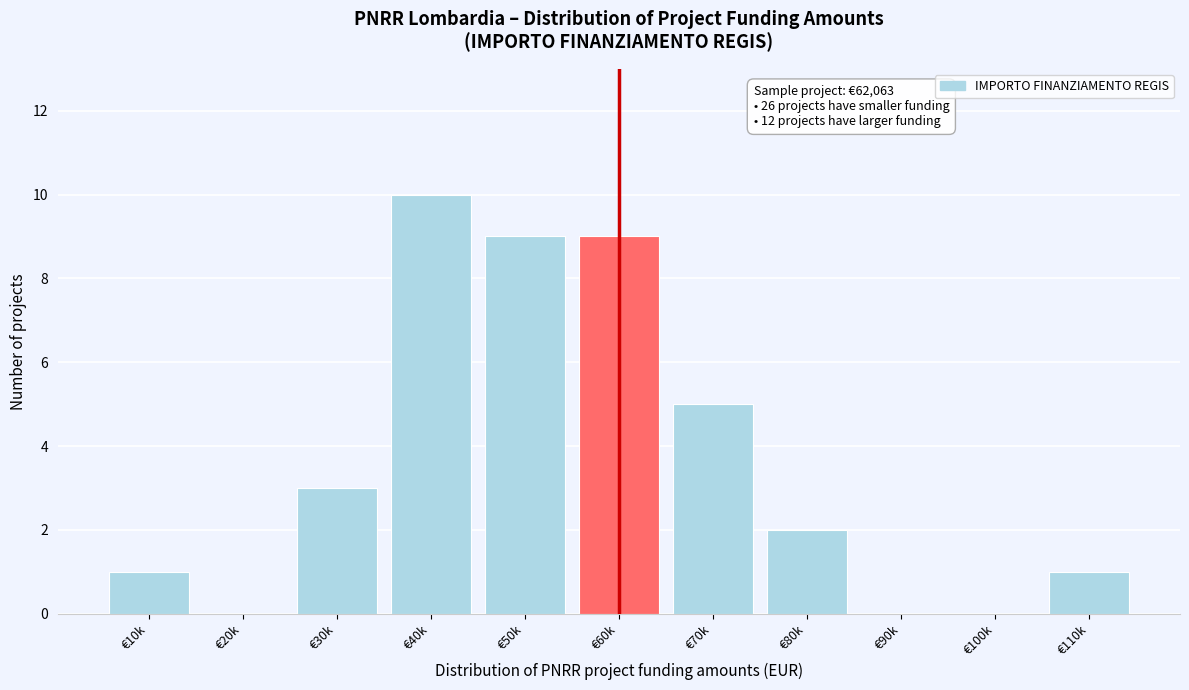

Reading left to right, transcribe all the data shown in this chart.

€10k=1	€20k=0	€30k=3	€40k=10	€50k=9	€60k=9	€70k=5	€80k=2	€90k=0	€100k=0	€110k=1